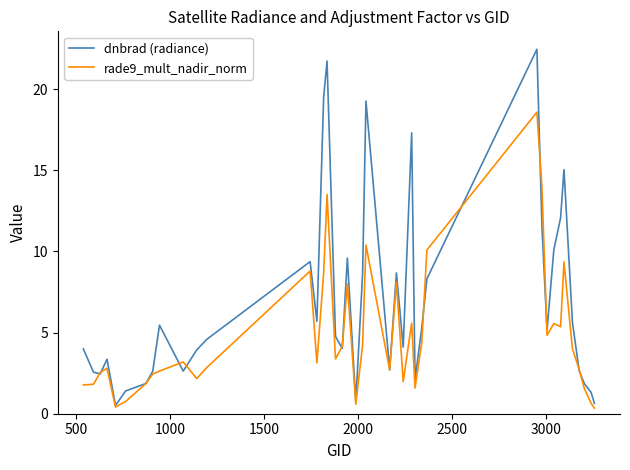

Which series has the widest spread of values?

dnbrad (radiance)